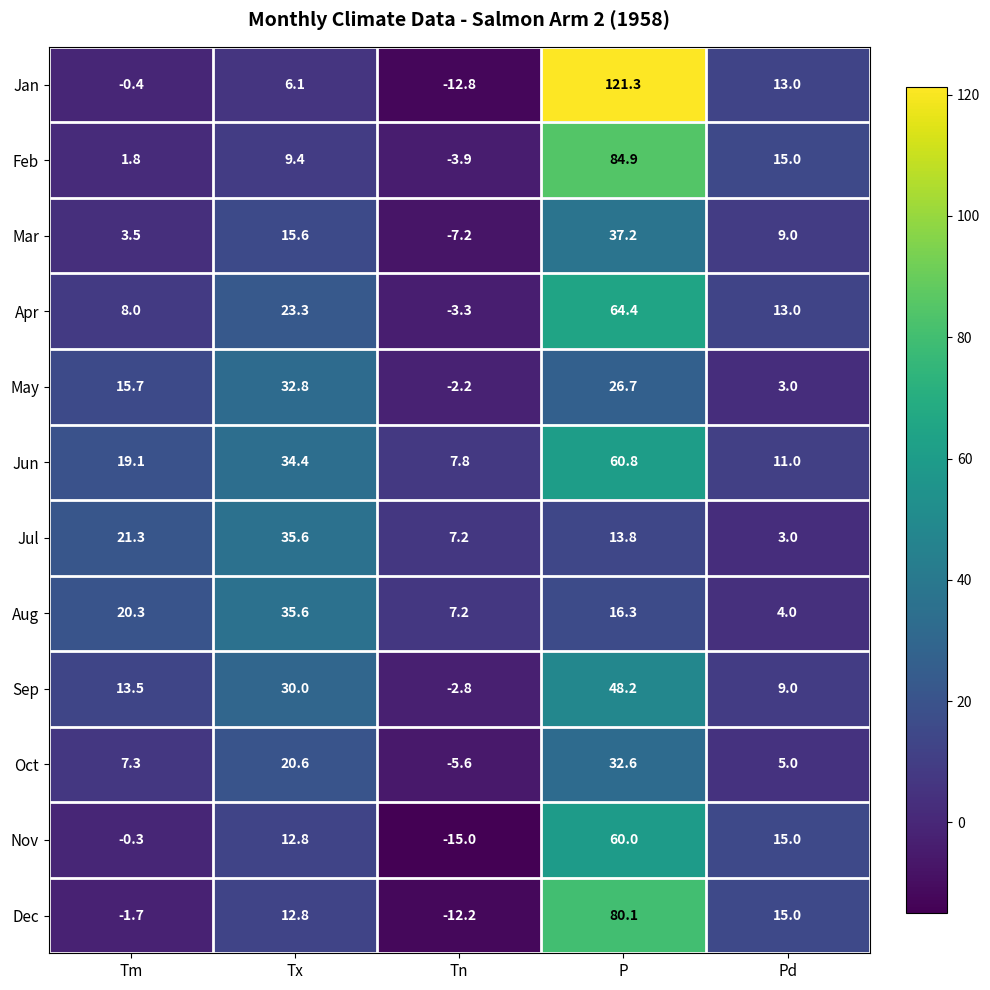

The Sep series shows 9.0 at Pd. True or false?

True